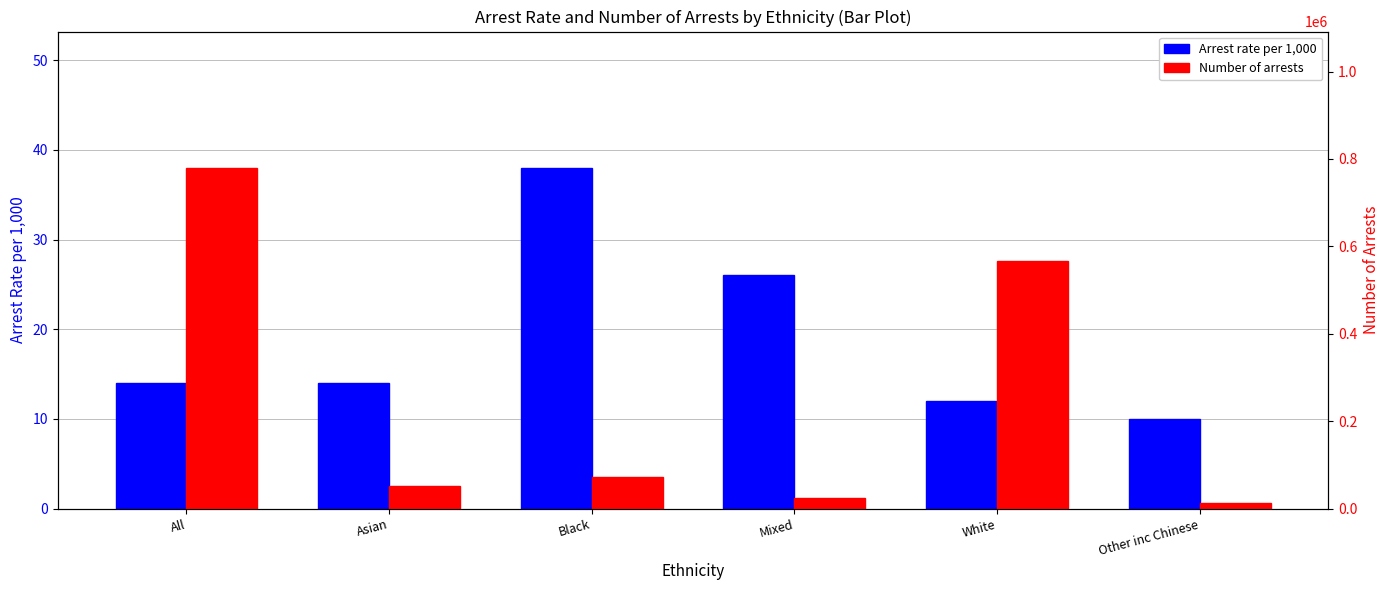

At which label is Number of arrests closest to 395881?

White